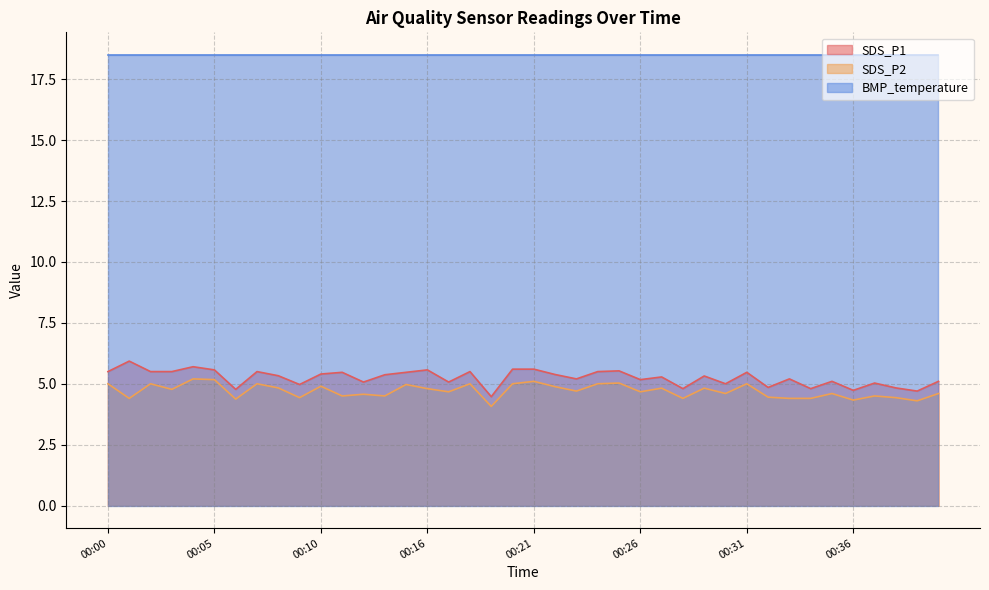

True or false: BMP_temperature and SDS_P2 intersect in this chart.

False